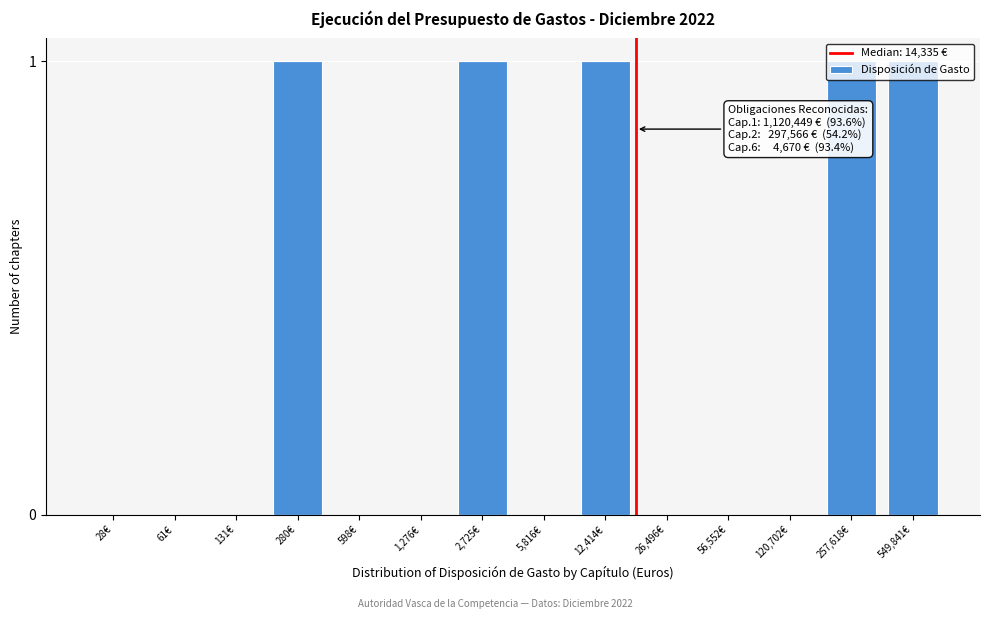

What is the change in value from 61€ to 257,618€?

+1